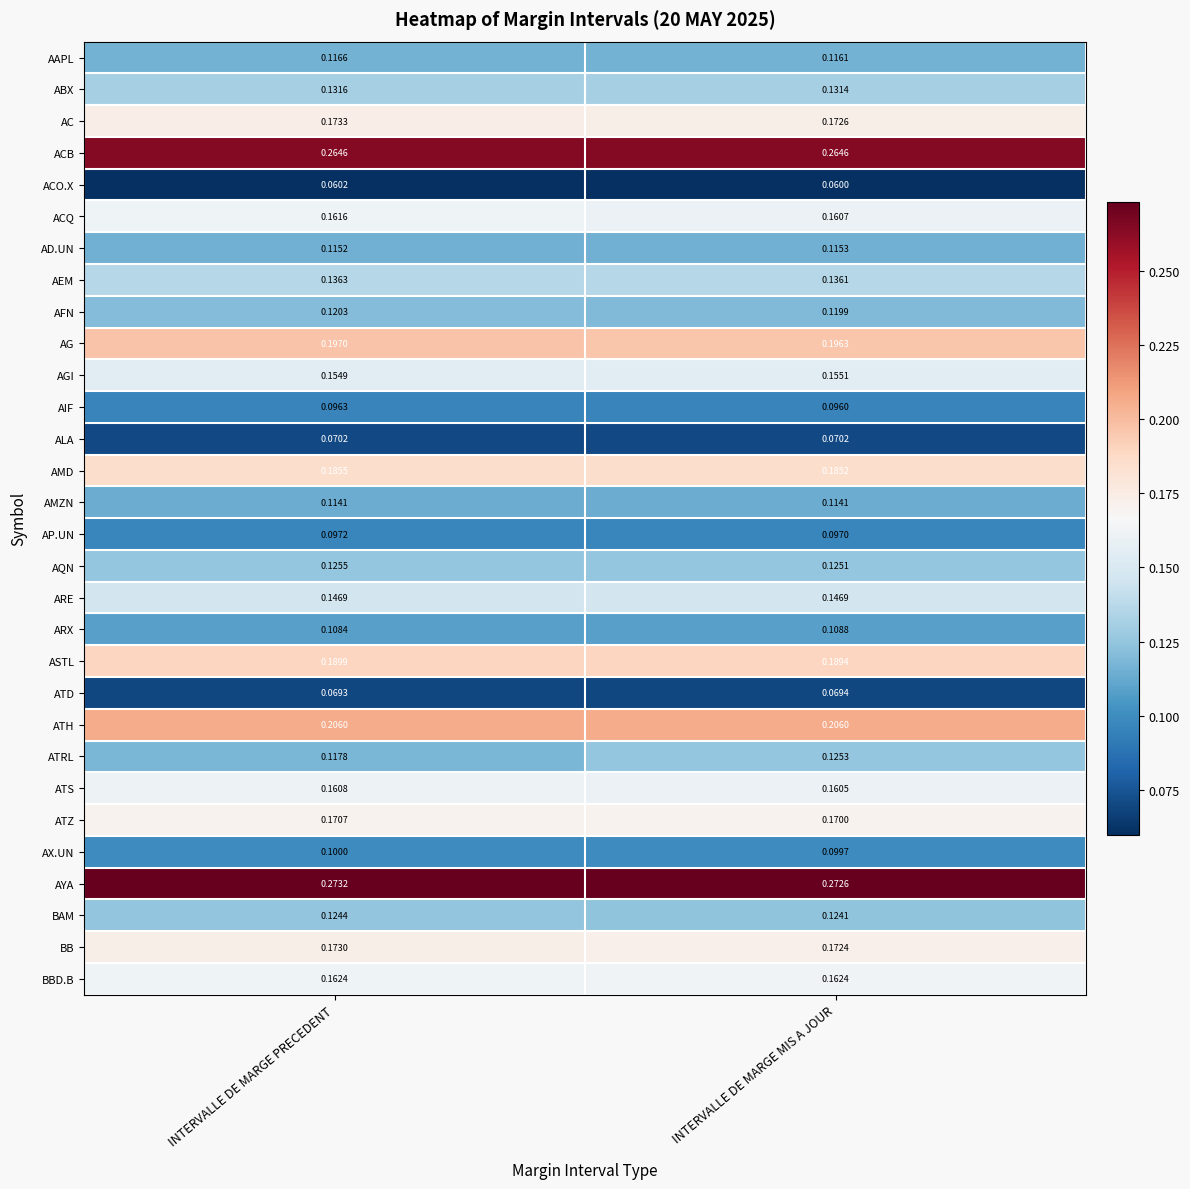

Between INTERVALLE DE MARGE PRECEDENT and INTERVALLE DE MARGE MIS A JOUR, which series saw the biggest shift?

ATRL